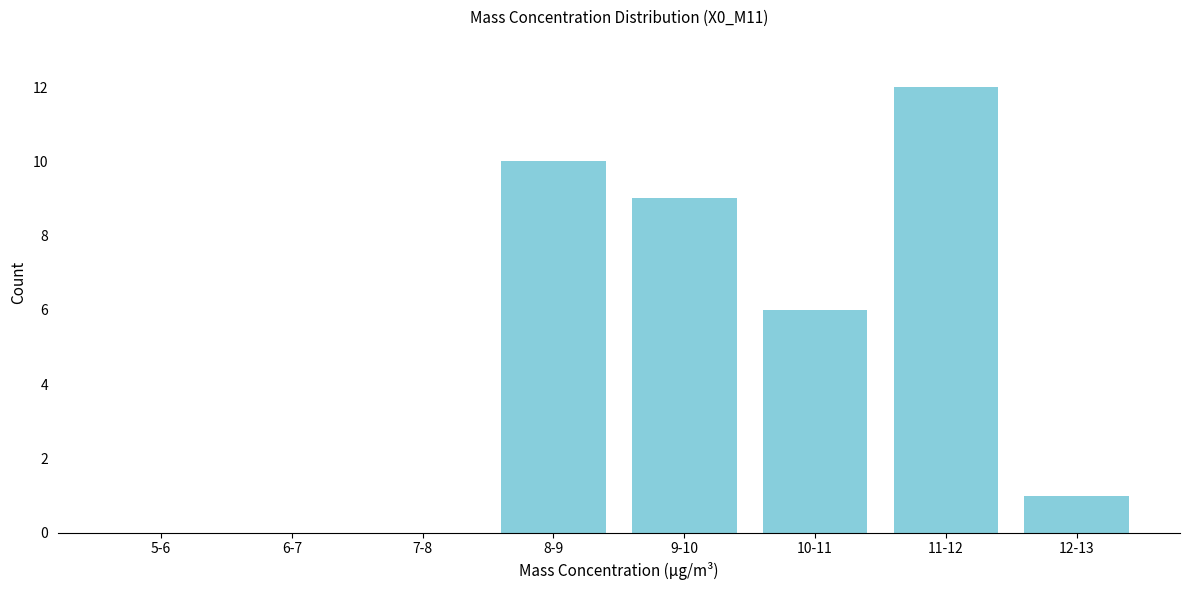

Reading right to left, what are all the values shown in this chart?

12-13=1	11-12=12	10-11=6	9-10=9	8-9=10	7-8=0	6-7=0	5-6=0